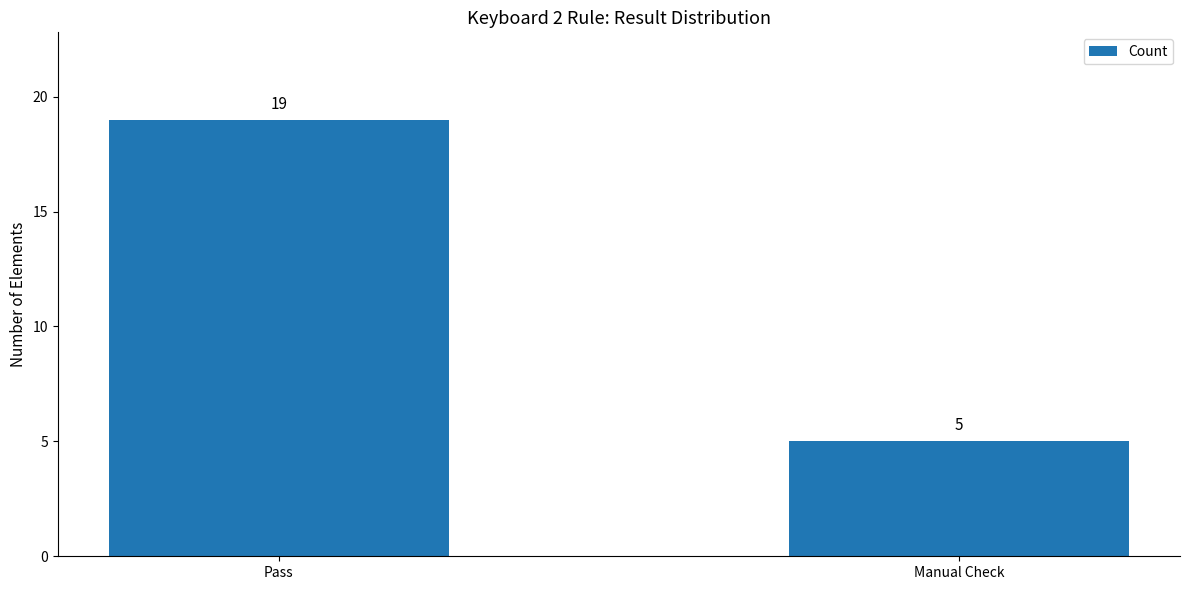

List the labels in order of value, smallest first.

Manual Check, Pass